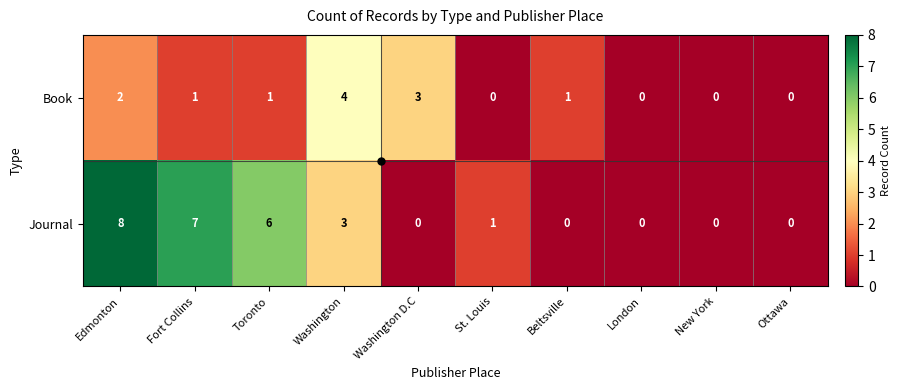

What value does the Journal series have at Fort Collins?

7